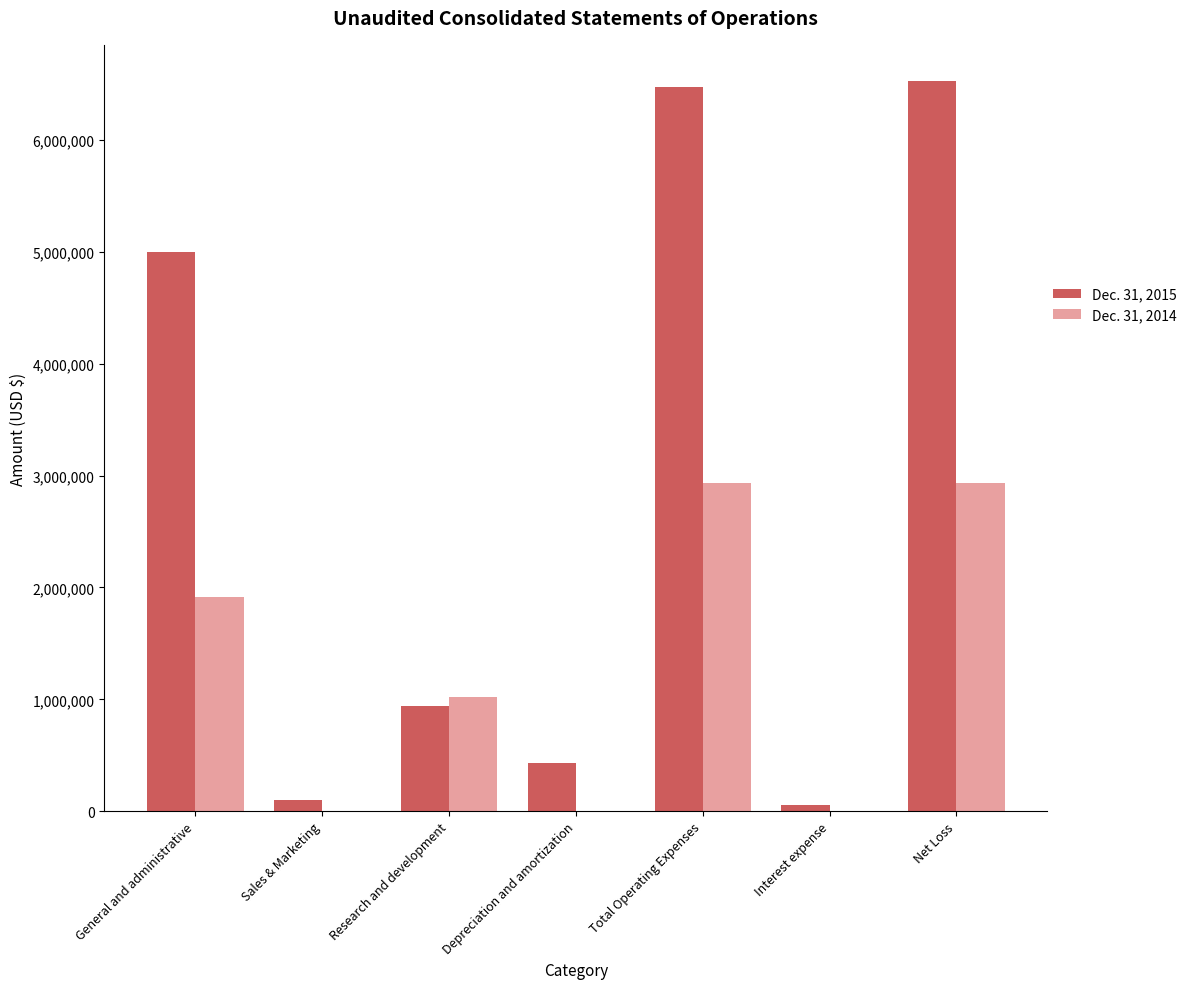

How many distinct data groups are displayed?

2